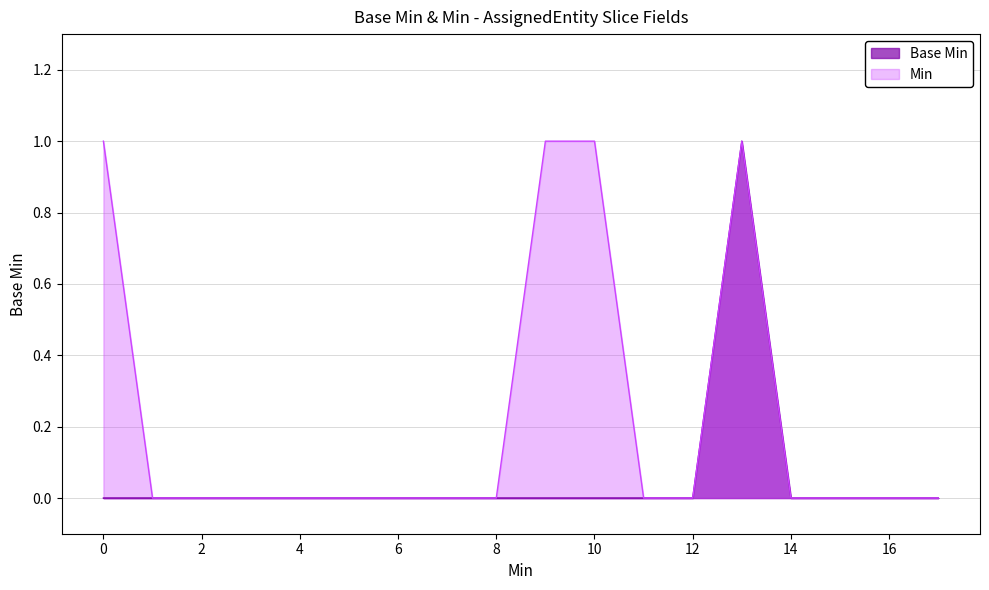

How many points are higher than both their immediate neighbors (excluding endpoints)?

1